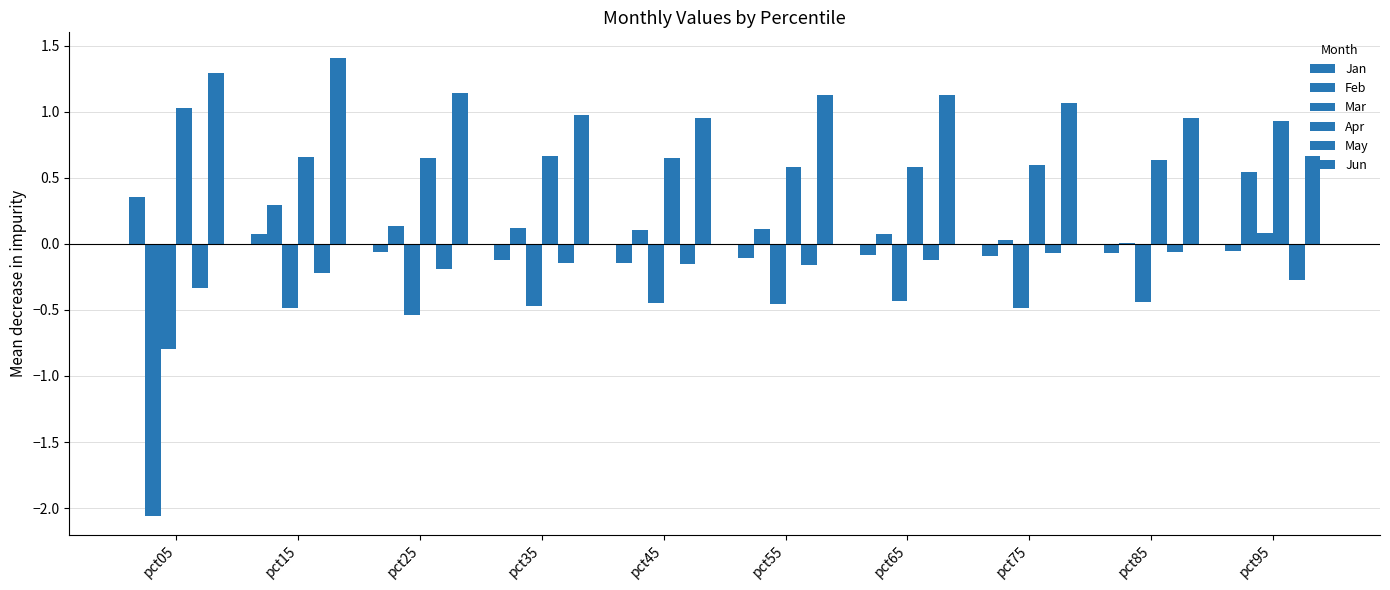

What is the average value of the Apr series?

0.7